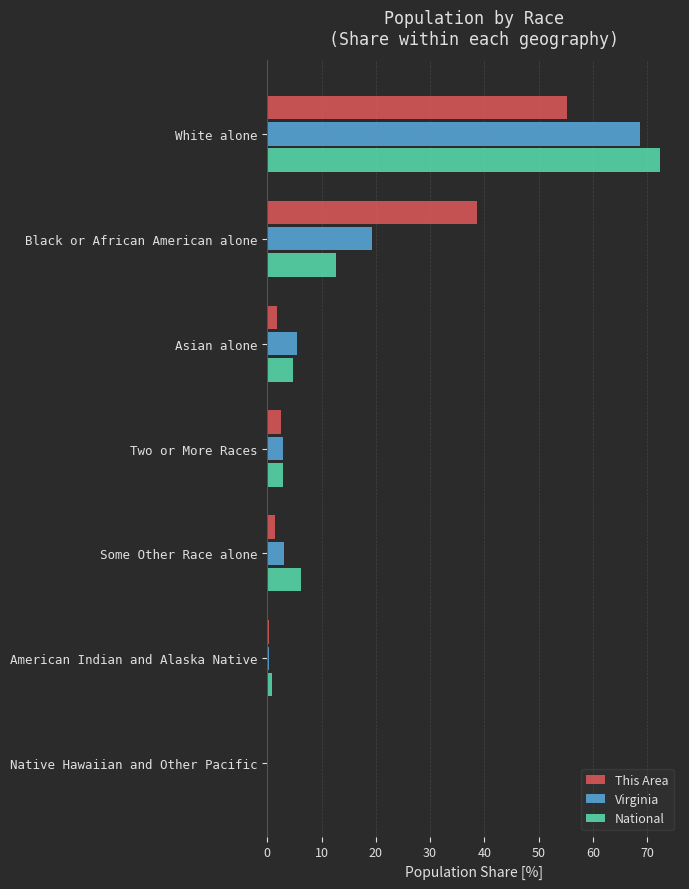

How many data points in National are above 4?

4